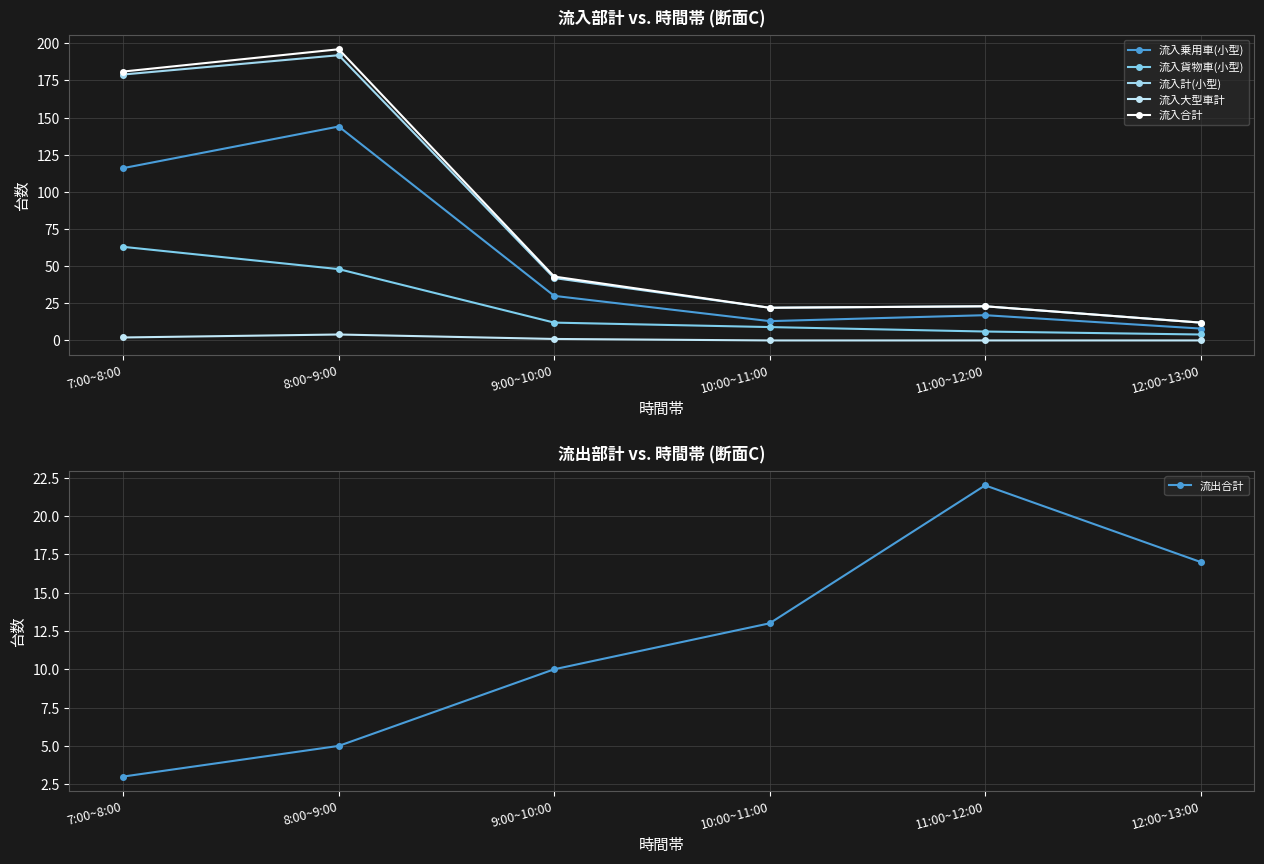

What is the value of the 流入乗用車(小型) point at the 2nd from the left?

144